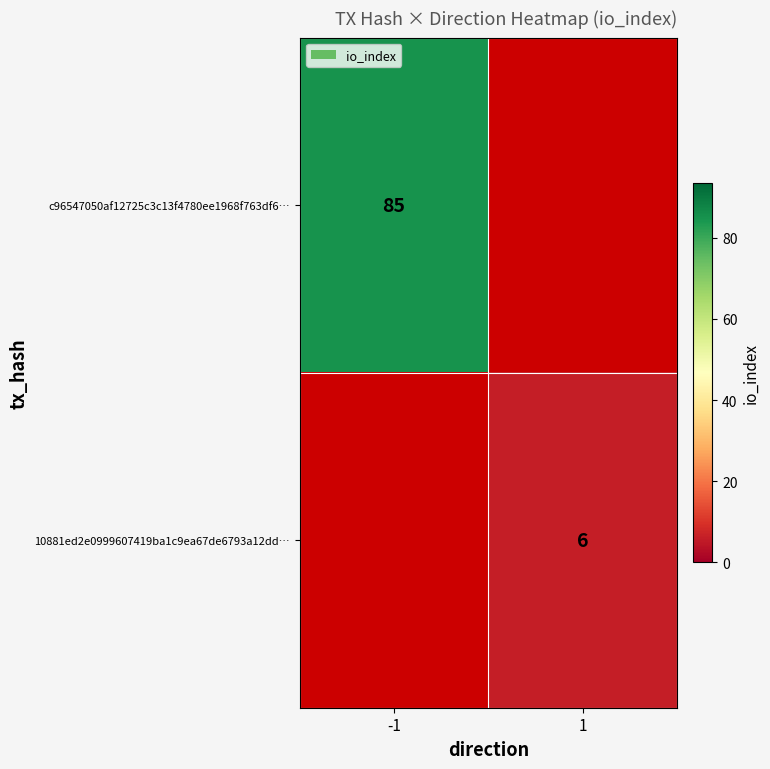

Is it true that c96547050af12725c3c13f4780ee1968f763df6… equals 146 at -1?

False